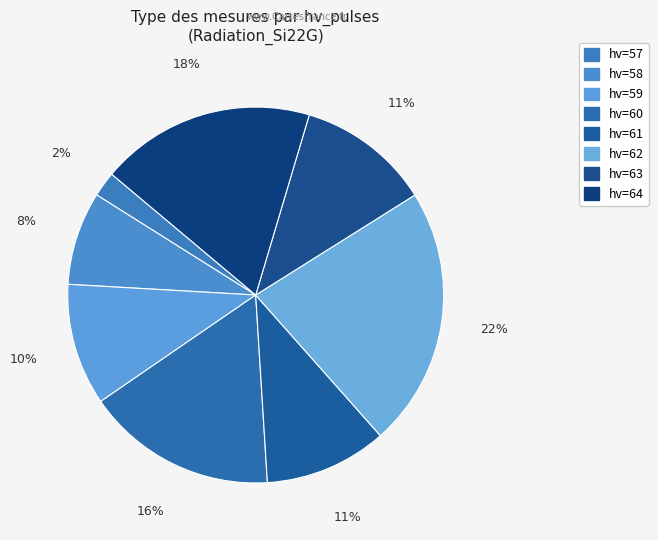

Count the number of slices in the pie.

8